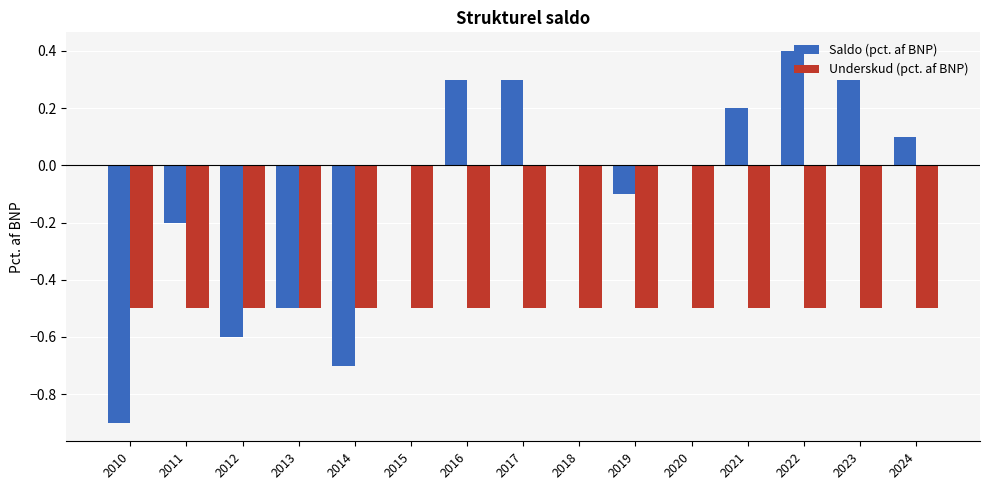

Reading left to right, what are all the values shown in this chart?

Saldo (pct. af BNP): 2010=-0.9	2011=-0.2	2012=-0.6	2013=-0.5	2014=-0.7	2015=0.0	2016=0.3	2017=0.3	2018=0.0	2019=-0.1	2020=0.0	2021=0.2	2022=0.4	2023=0.3	2024=0.1
Underskud (pct. af BNP): 2010=-0.5	2011=-0.5	2012=-0.5	2013=-0.5	2014=-0.5	2015=-0.5	2016=-0.5	2017=-0.5	2018=-0.5	2019=-0.5	2020=-0.5	2021=-0.5	2022=-0.5	2023=-0.5	2024=-0.5